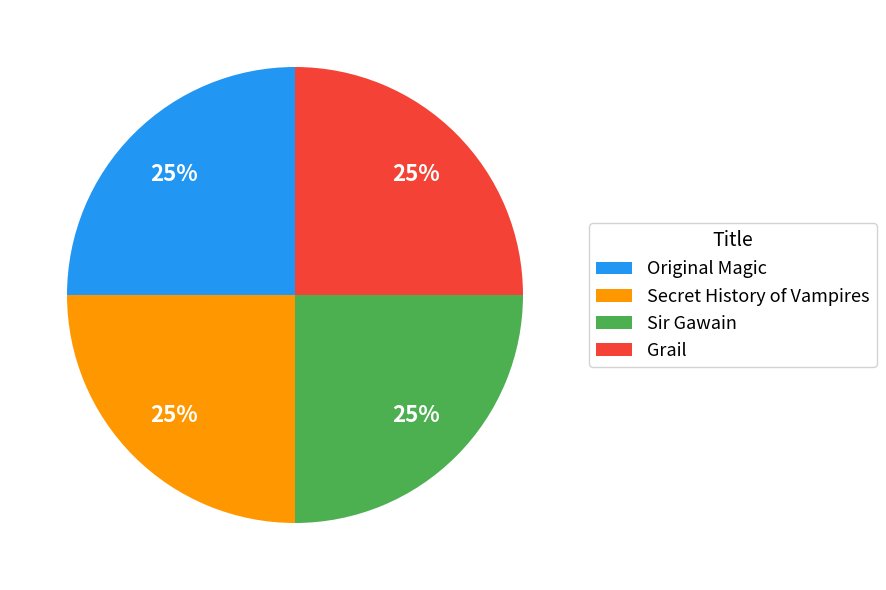

Is it true that Sir Gawain is 25% of the pie?

True